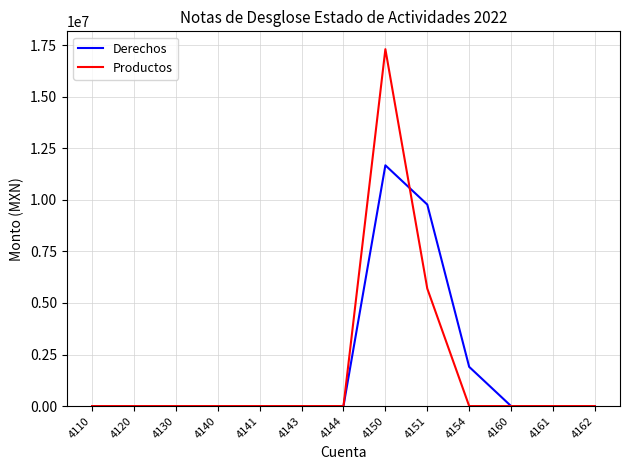

True or false: Productos has a value of 26157623.0 at 4150.

False